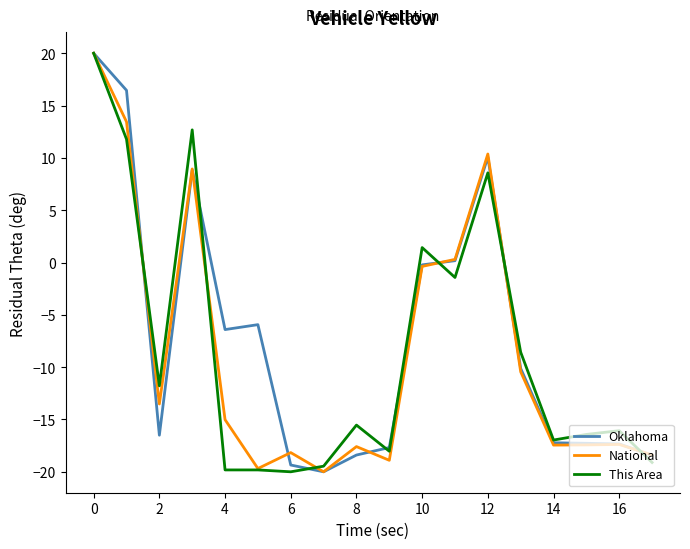

What is the maximum value shown in the chart?

20.0